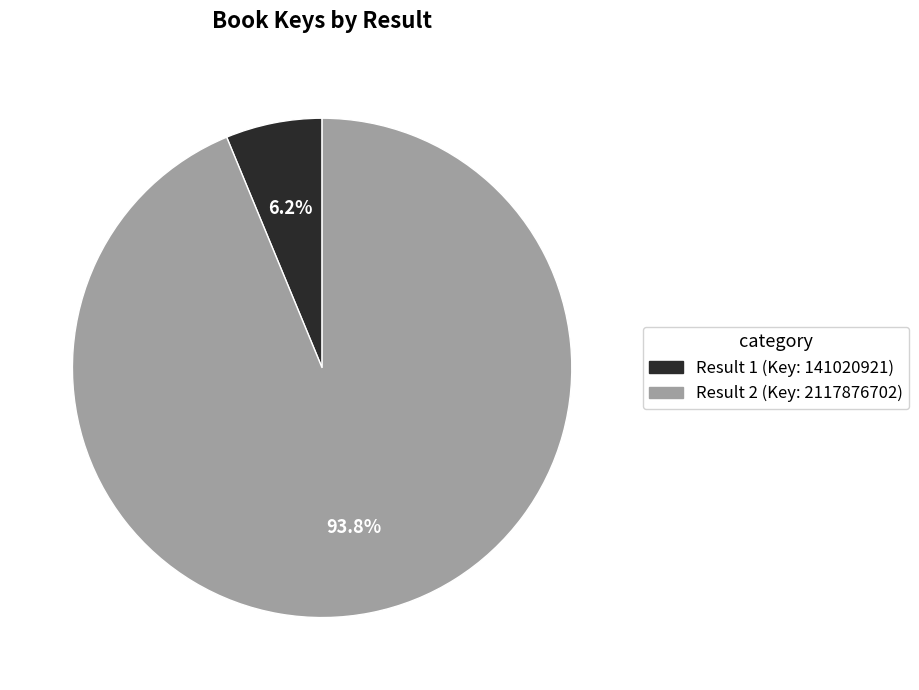

Which has a higher value, Result 1 (Key: 141020921) or Result 2 (Key: 2117876702)?

Result 2 (Key: 2117876702)